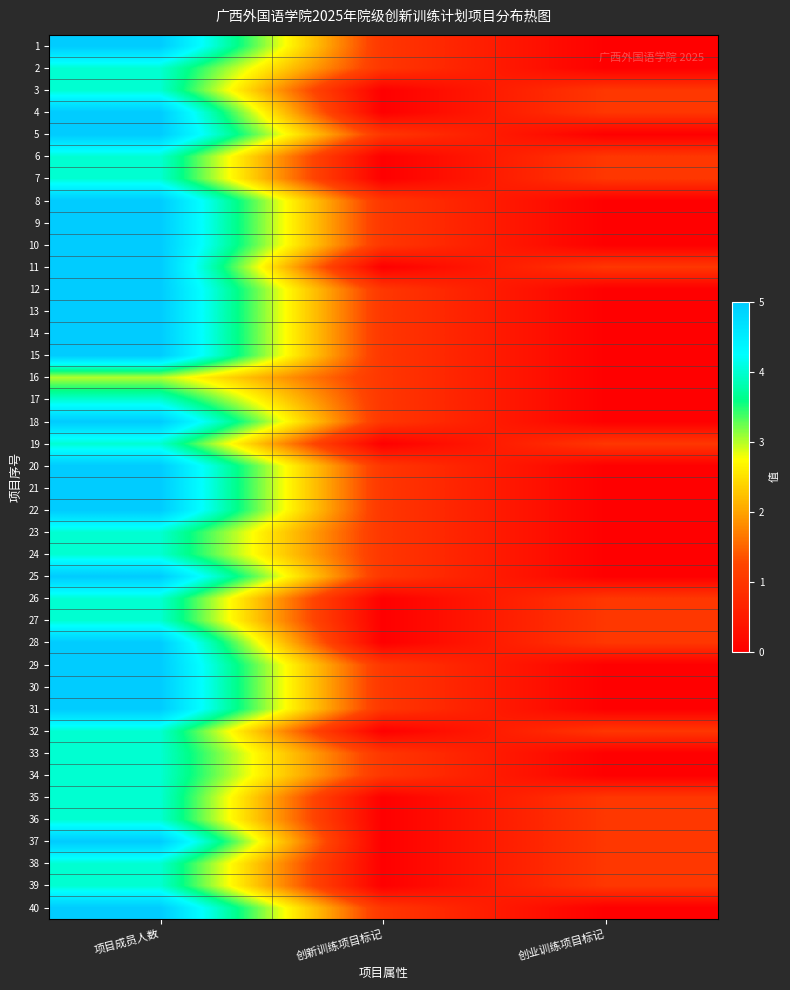

Between 创业训练项目标记 and 项目成员人数, which is larger?

项目成员人数